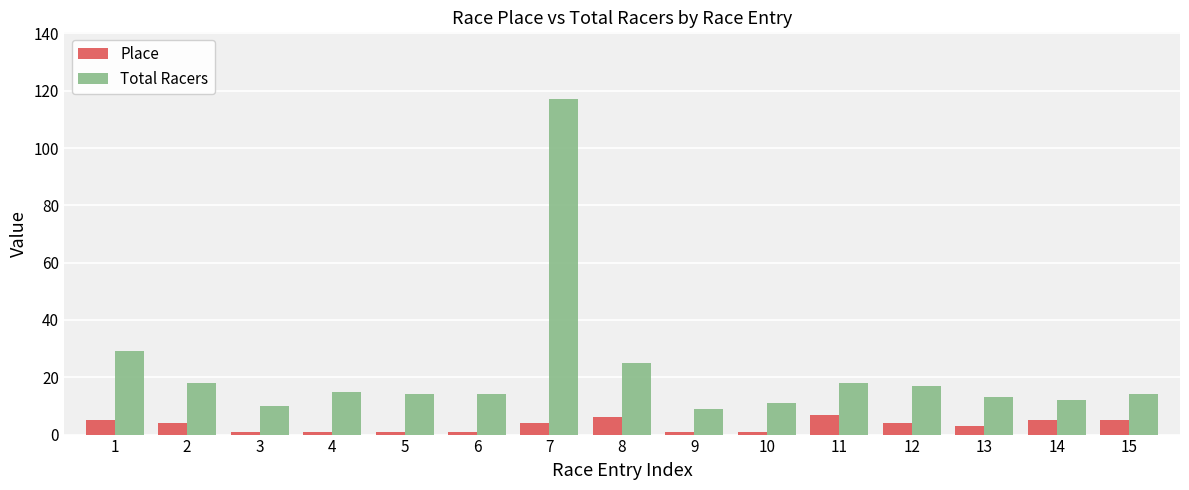

At which category is the sum across all series the highest?

7